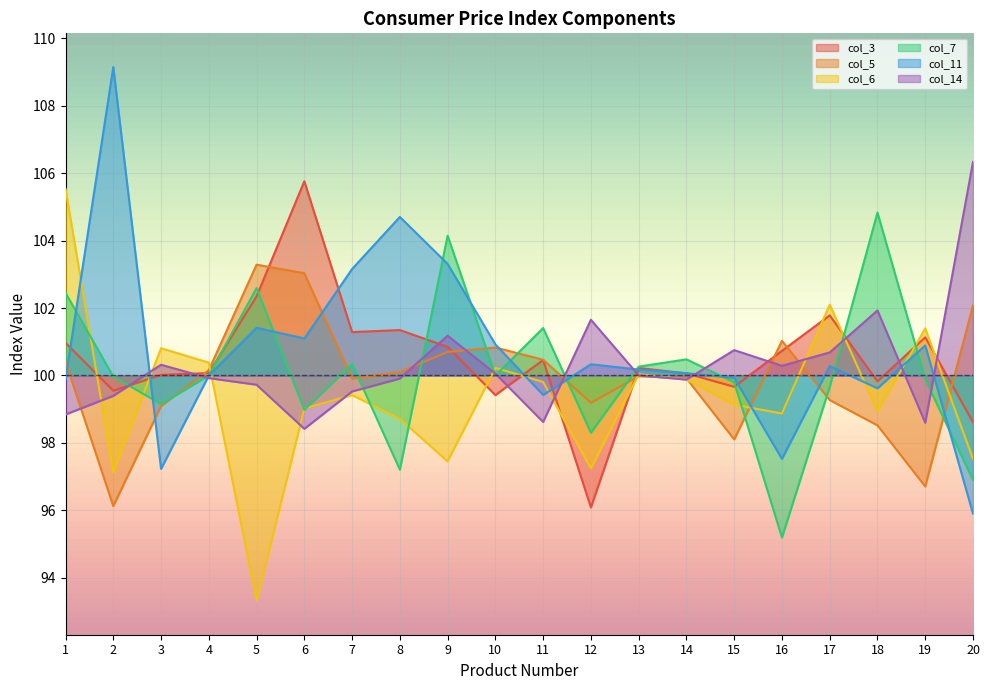

The col_6 series shows 99.4 at 7. True or false?

True